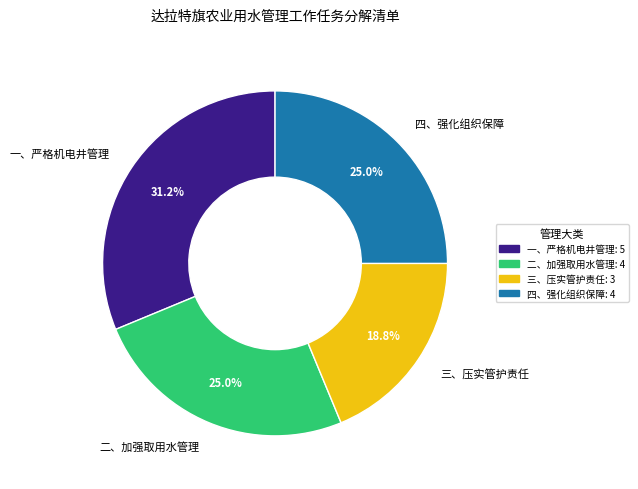

Count the number of slices in the pie.

4